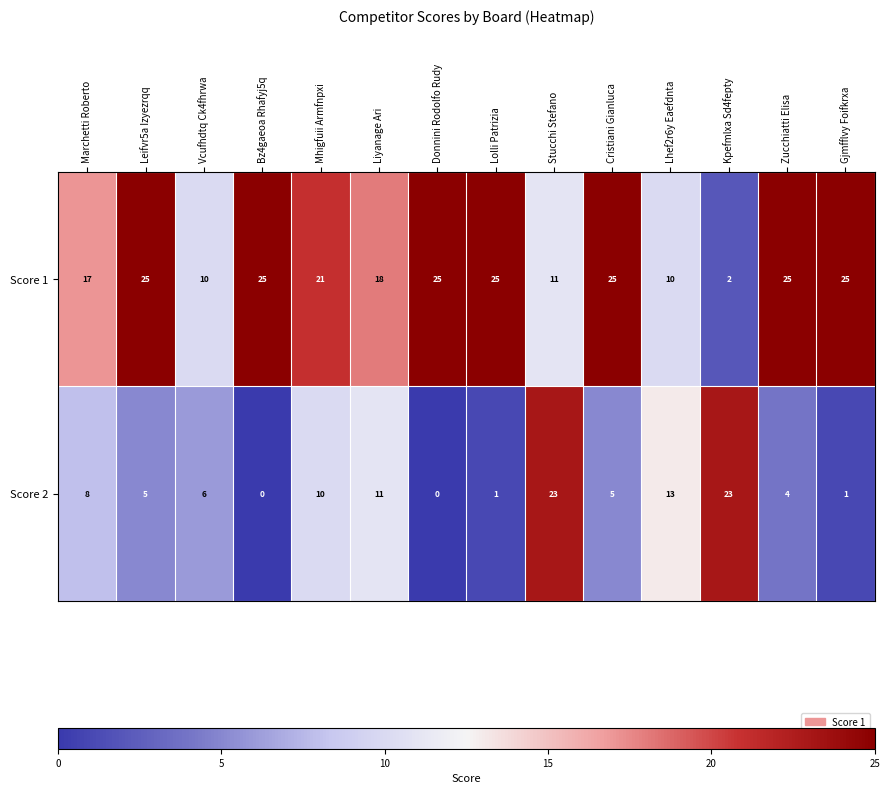

Rank the series at Liyanage Ari from lowest to highest value.

Score 2, Score 1